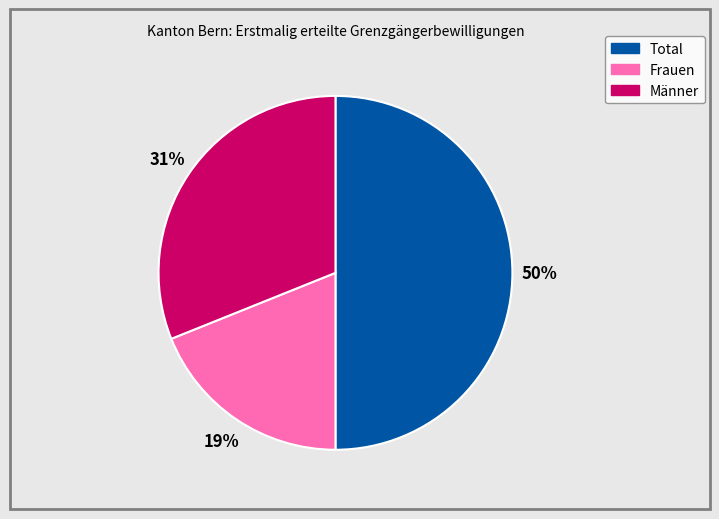

Between Frauen and Männer, which is larger?

Männer